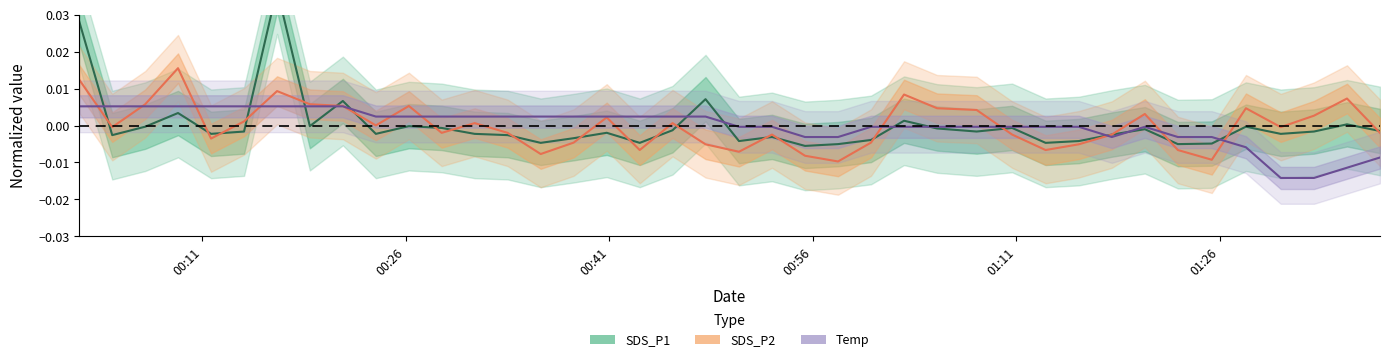

True or false: SDS_P2 and SDS_P1 cross at least once.

True